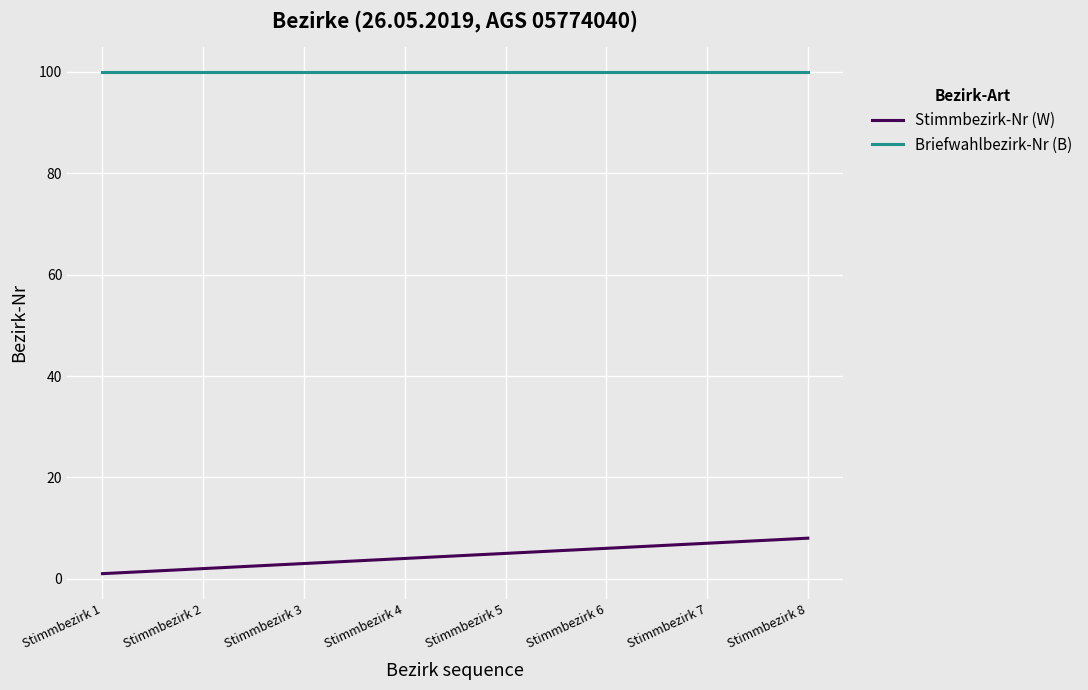

At how many categories does at least one series exceed 28?

8